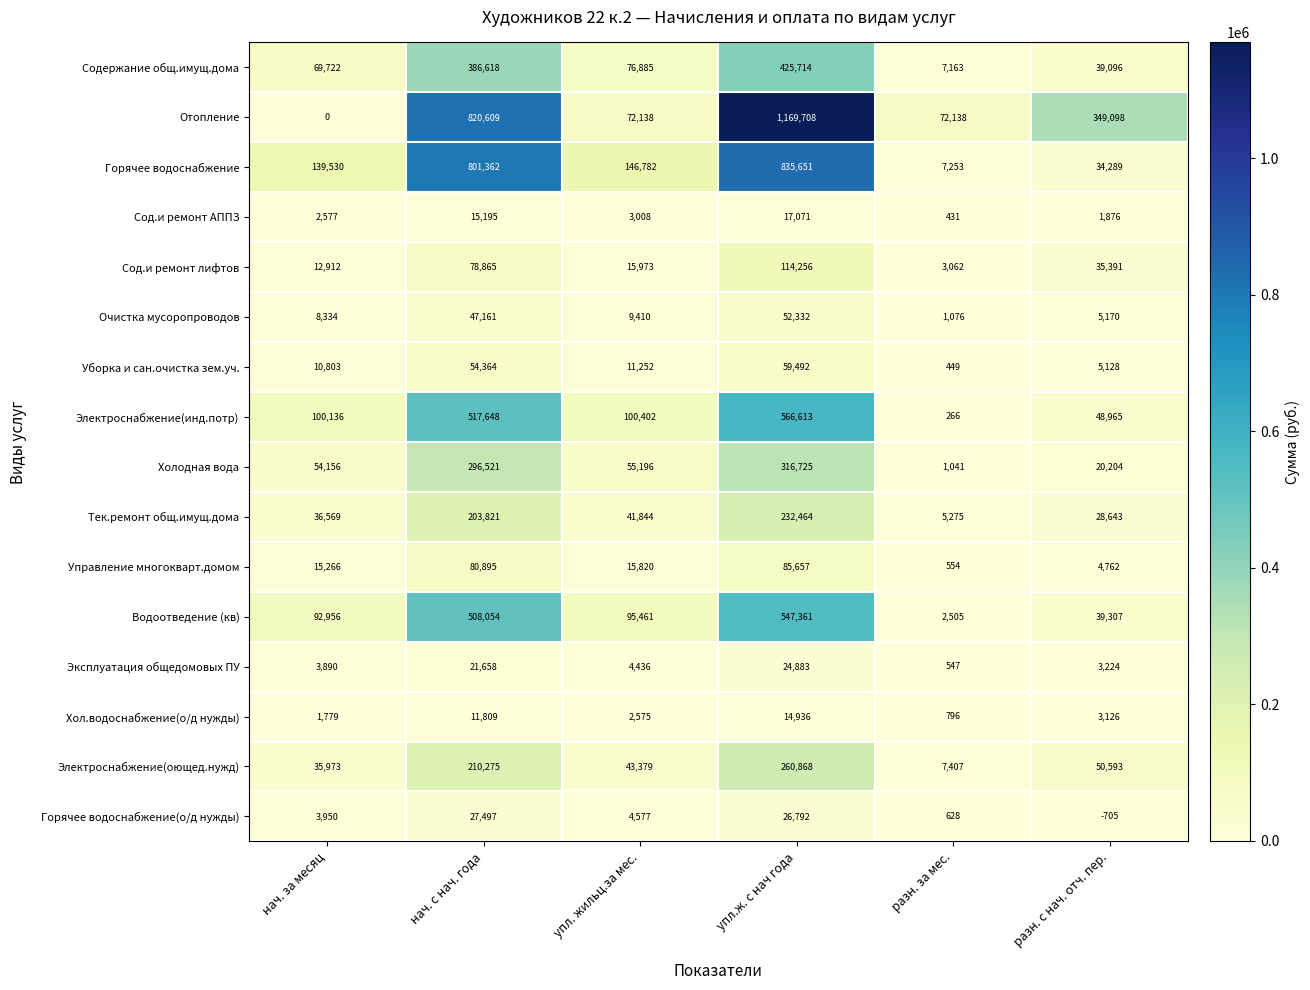

What is the spread (max minus min) of values at нач. за месяц?

139530